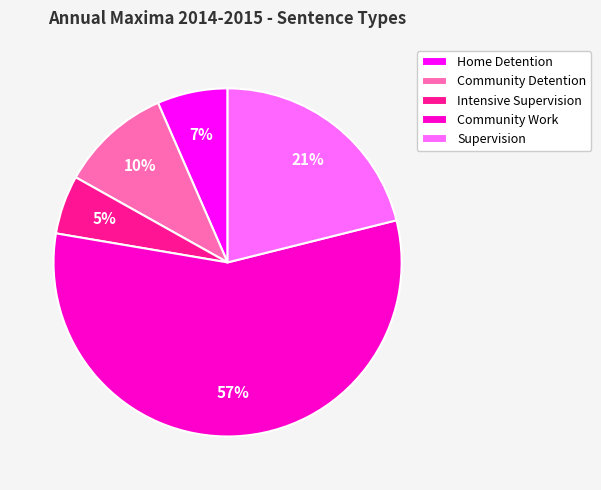

Rank the categories by value from lowest to highest.

Intensive Supervision, Home Detention, Community Detention, Supervision, Community Work